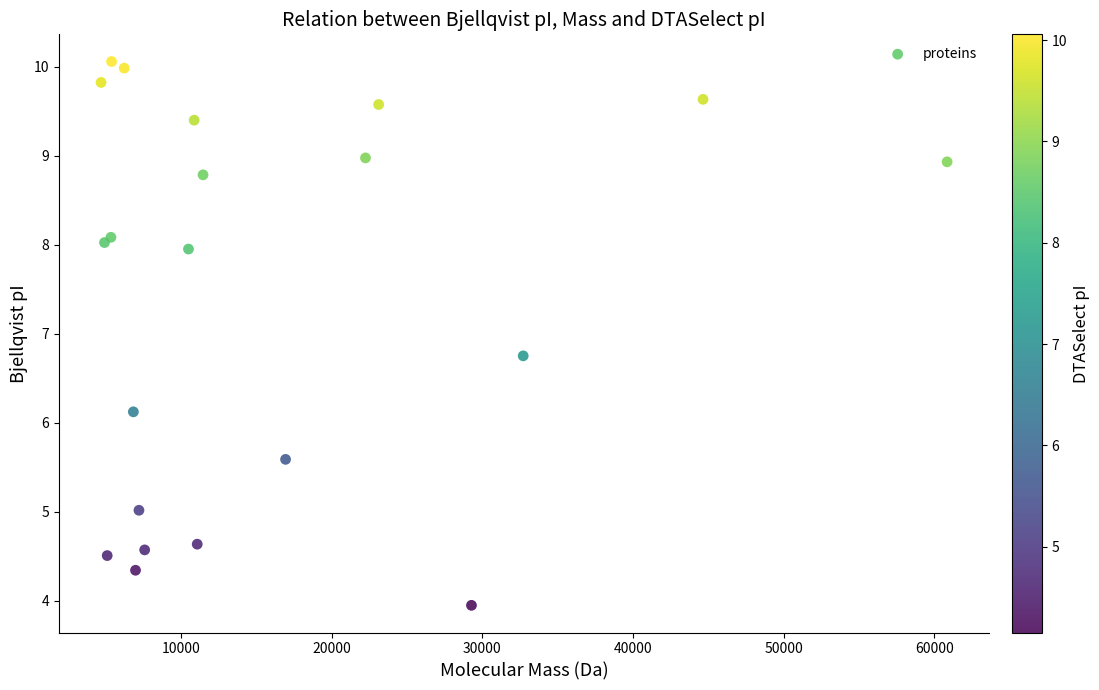

What Y value in the scatter plot is closest to 7?

6.8